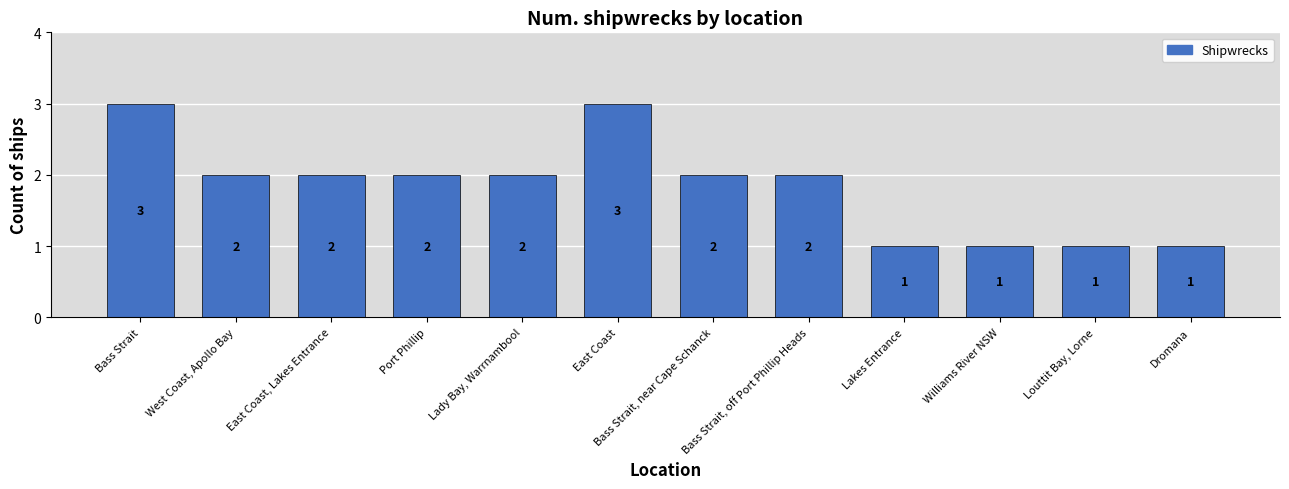

At which label does the data first exceed 2?

Bass Strait